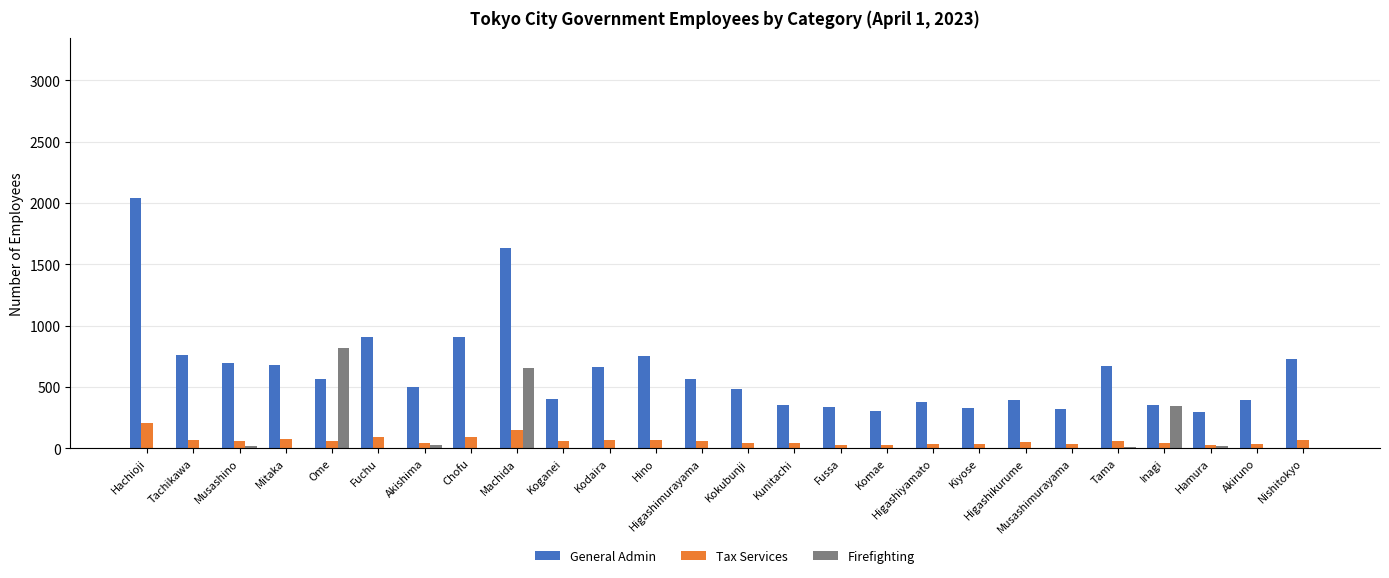

Are the bars grouped side by side (vs. stacked)?

Yes